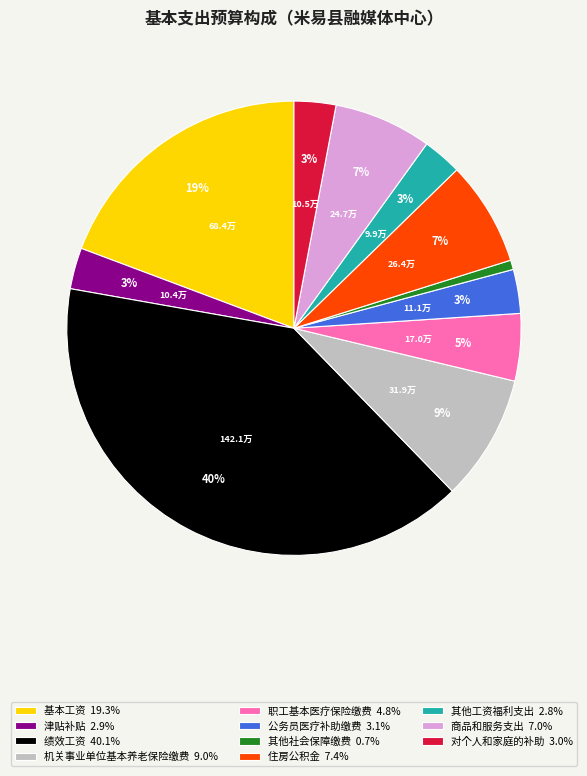

To the nearest percent, what portion does 公务员医疗补助缴费 represent?

3%